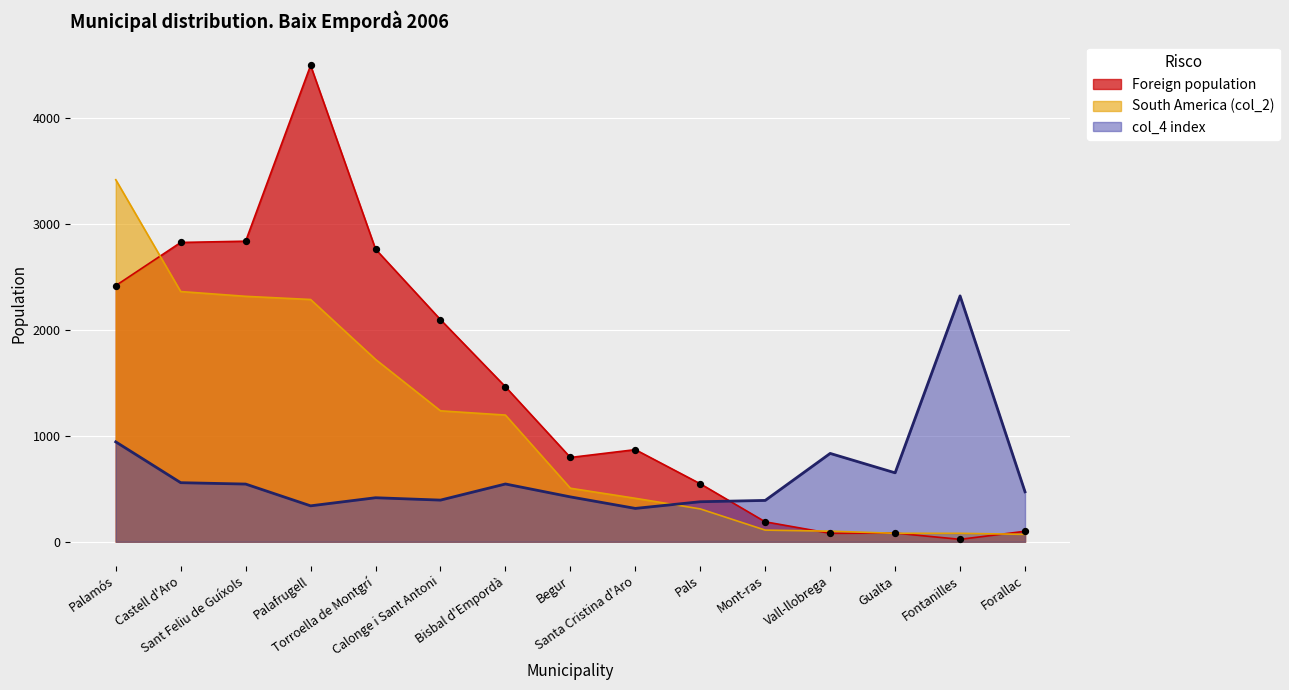

Which series has the largest total across all categories?

Foreign population